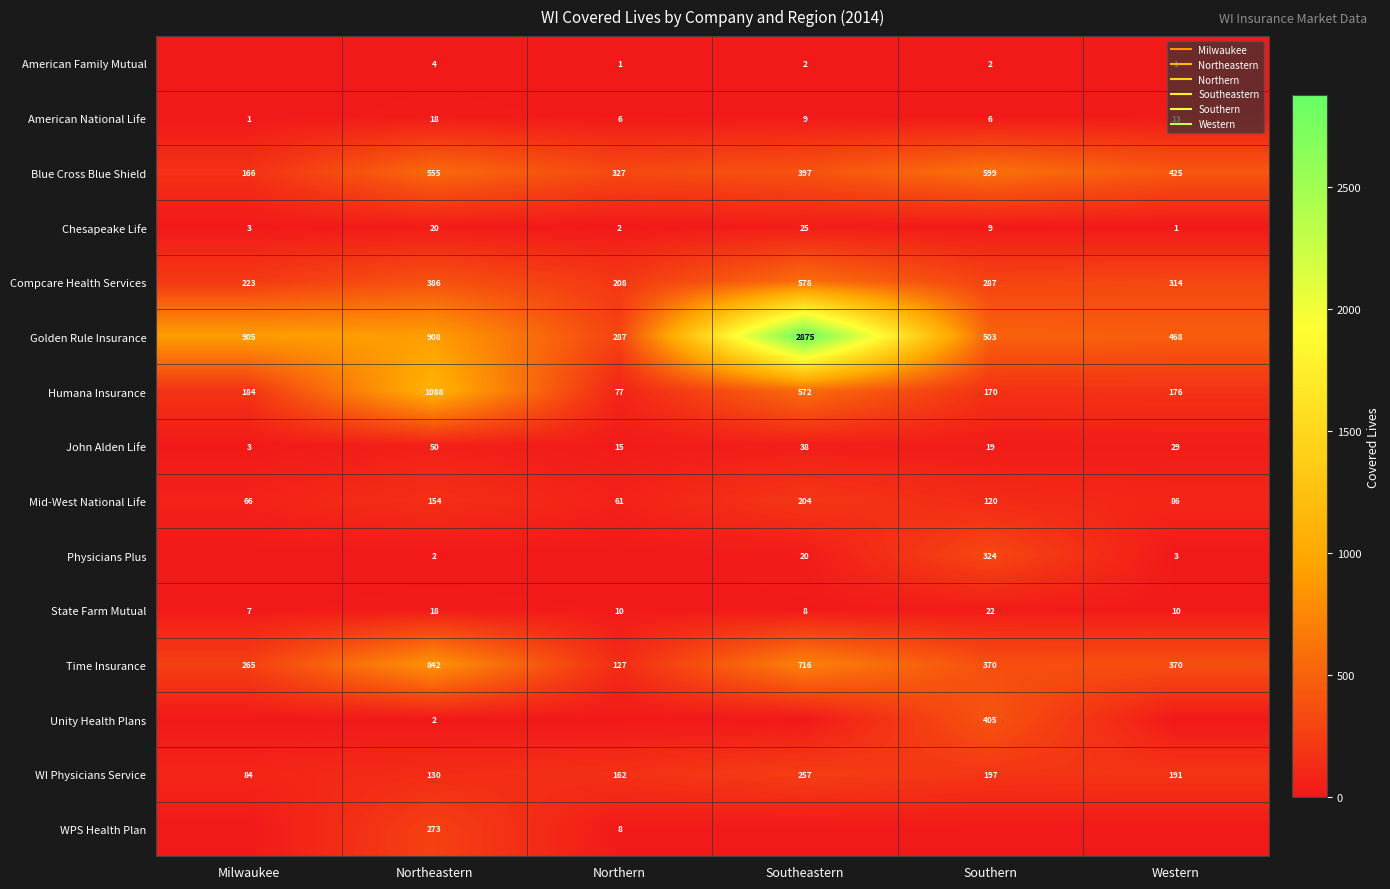

Where does the Time Insurance series first go above 370?

Northeastern